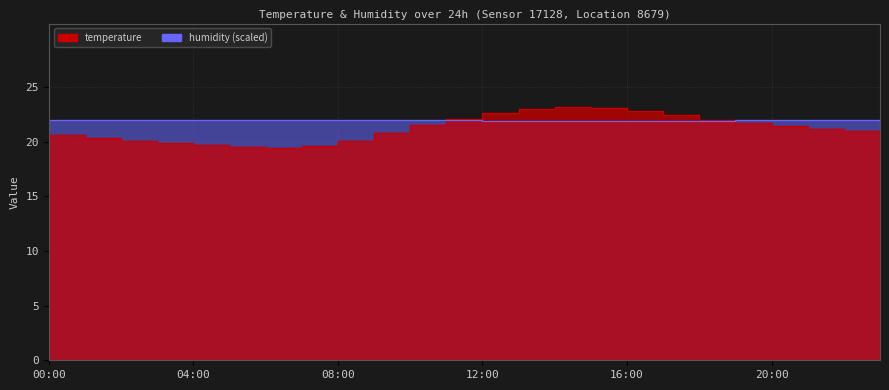

How many times do temperature and humidity cross each other?

2